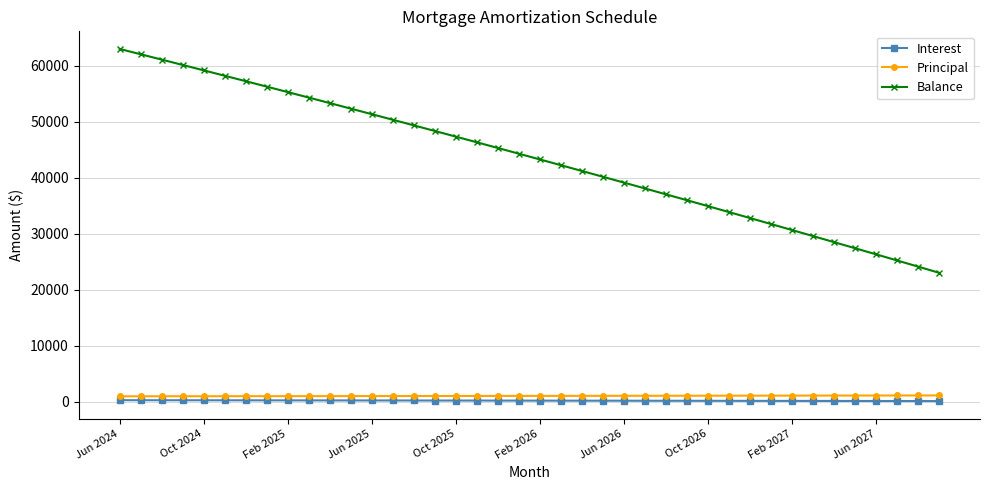

Is this an area chart (filled region under the line)?

No